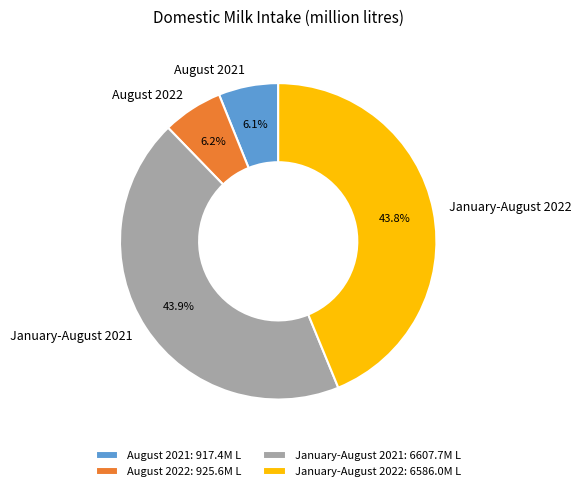

Is there any slice that represents more than half of the pie?

No